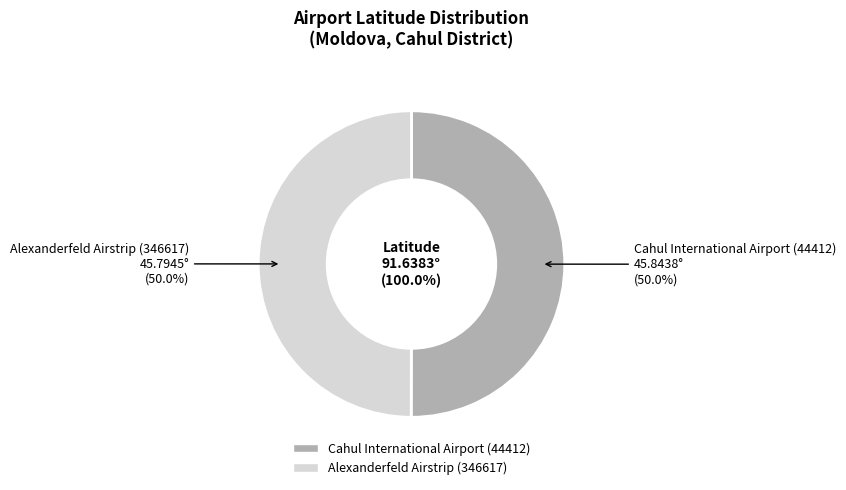

Rank the categories by value from lowest to highest.

Alexanderfeld Airstrip (346617), Cahul International Airport (44412)